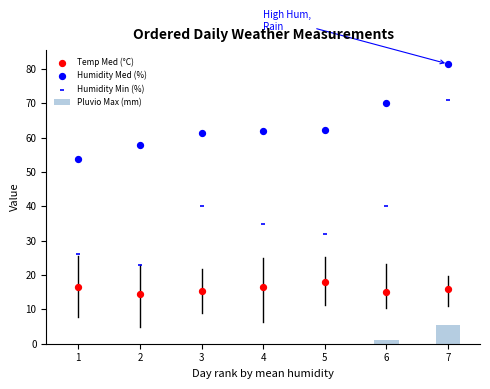

Which series reaches the maximum Y coordinate?

Humidity Med (%)